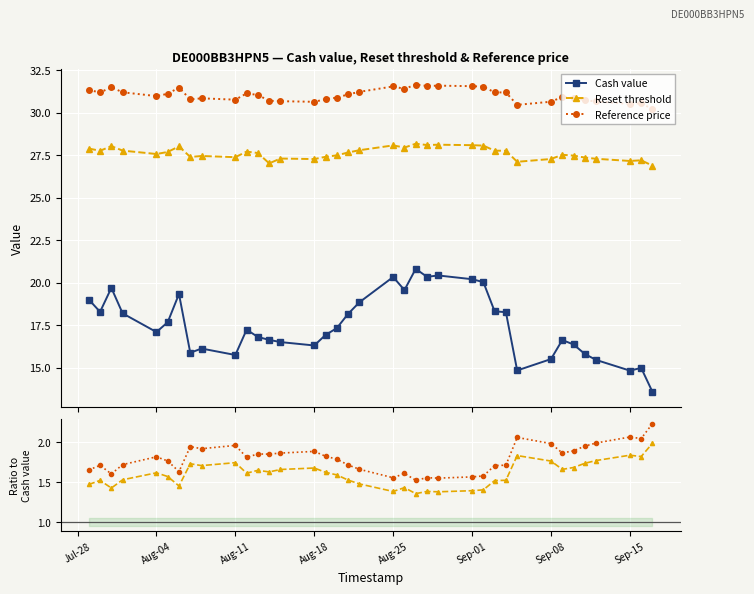

How many values in the Cash value series are below 17?

17